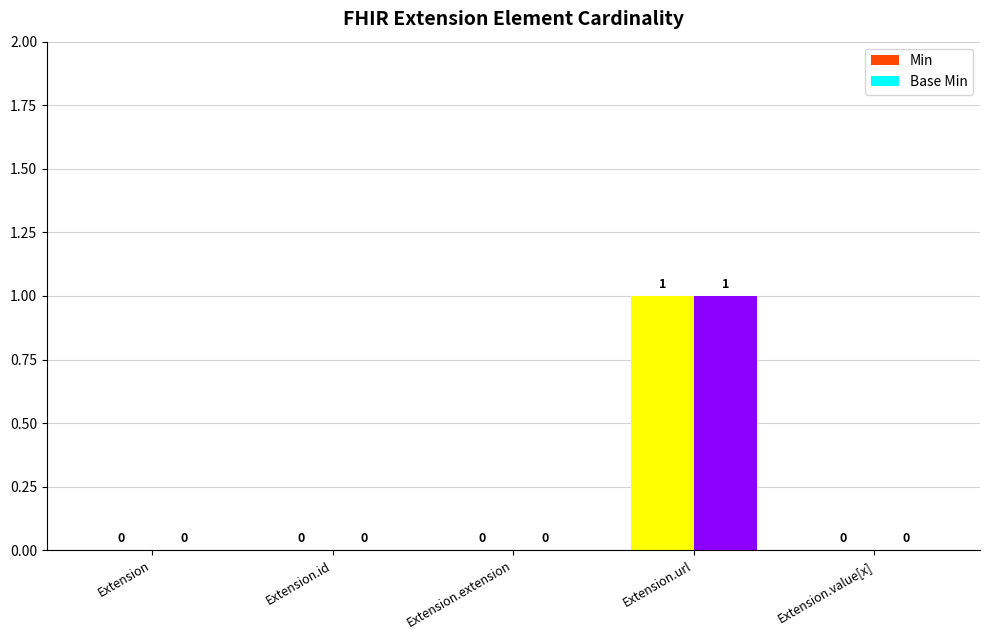

Where is Base Min nearest to the value 0?

Extension